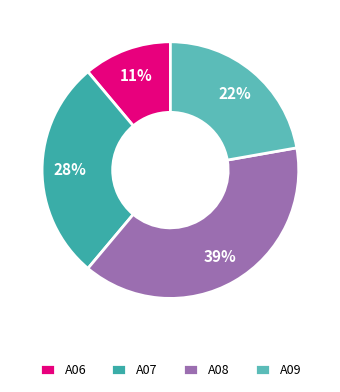

Which slice is the largest?

A08